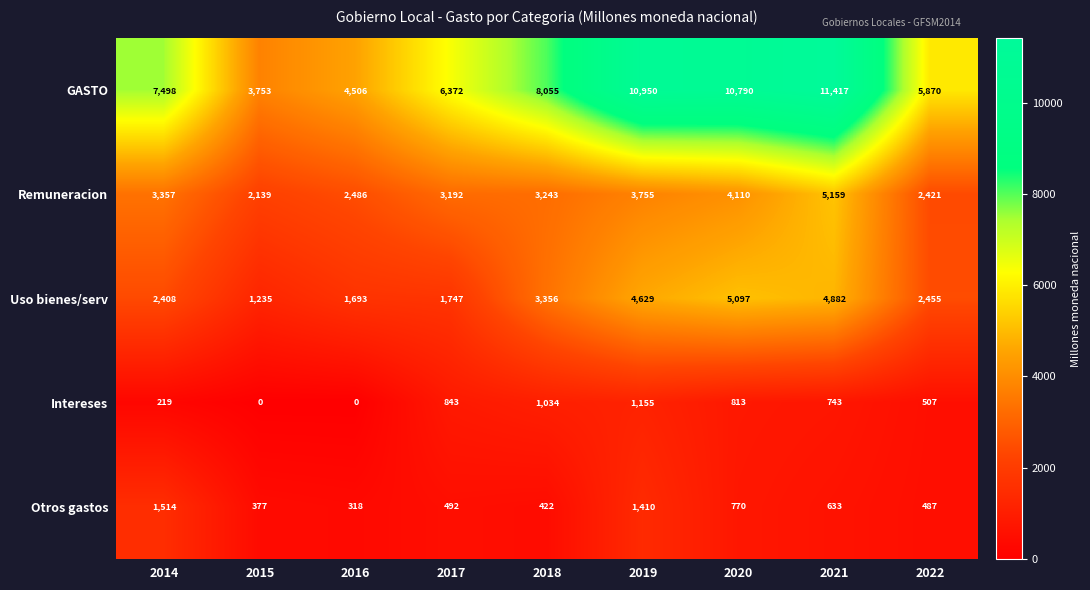

True or false: Remuneracion has a value of 5159 at 2021.

True